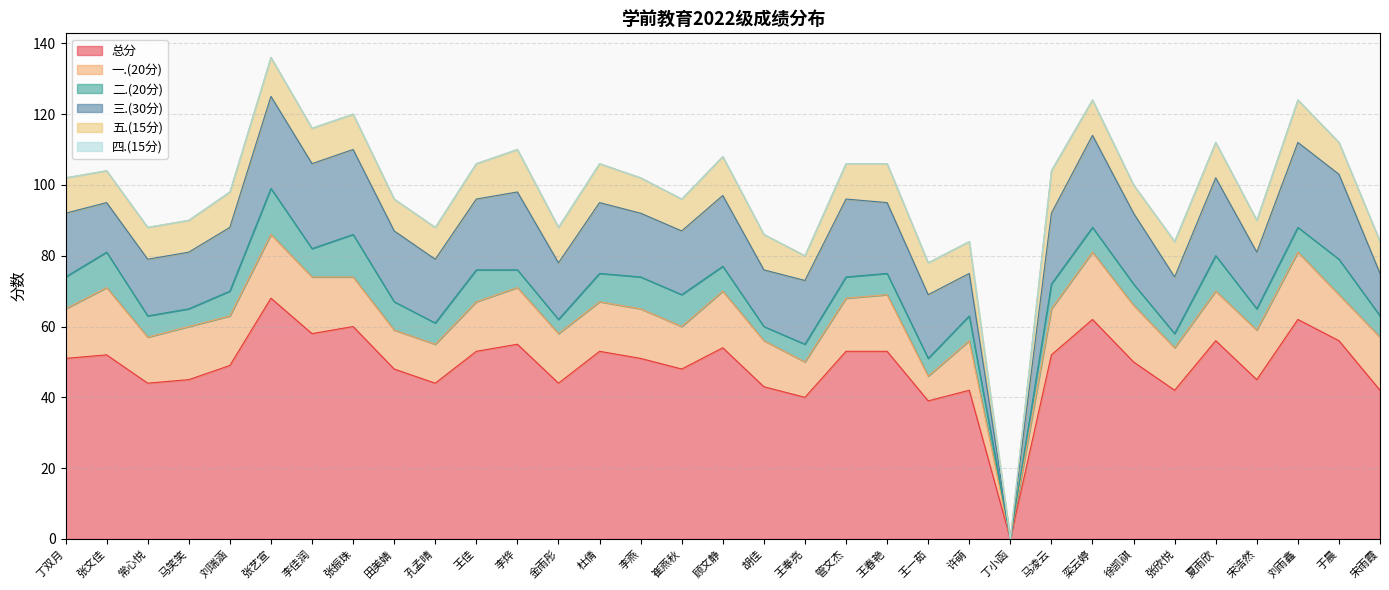

The value of 二.(20分) at 田美婧 is 4. True or false?

False